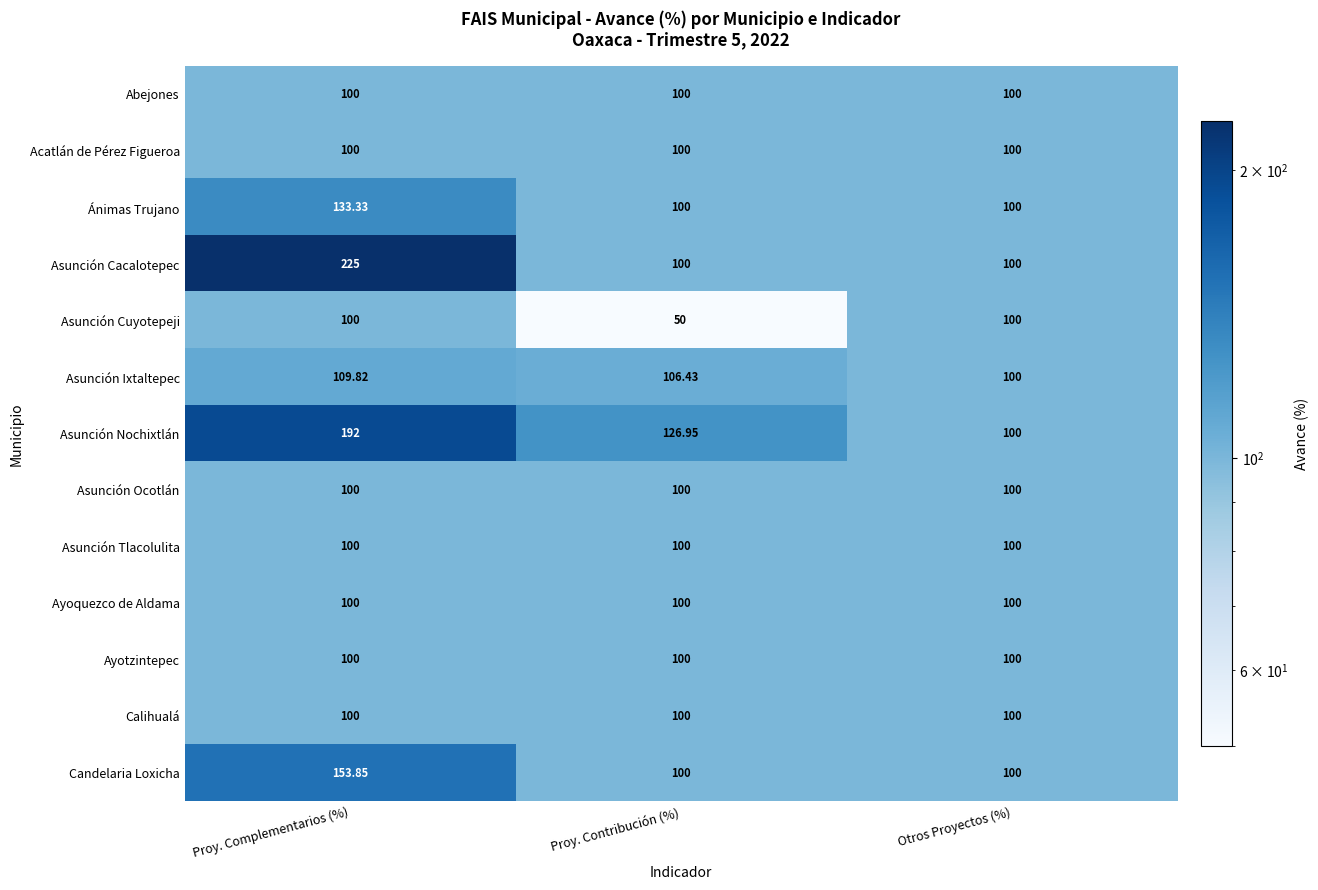

At which category does the chart reach its minimum across all series?

Proy. Contribución (%)